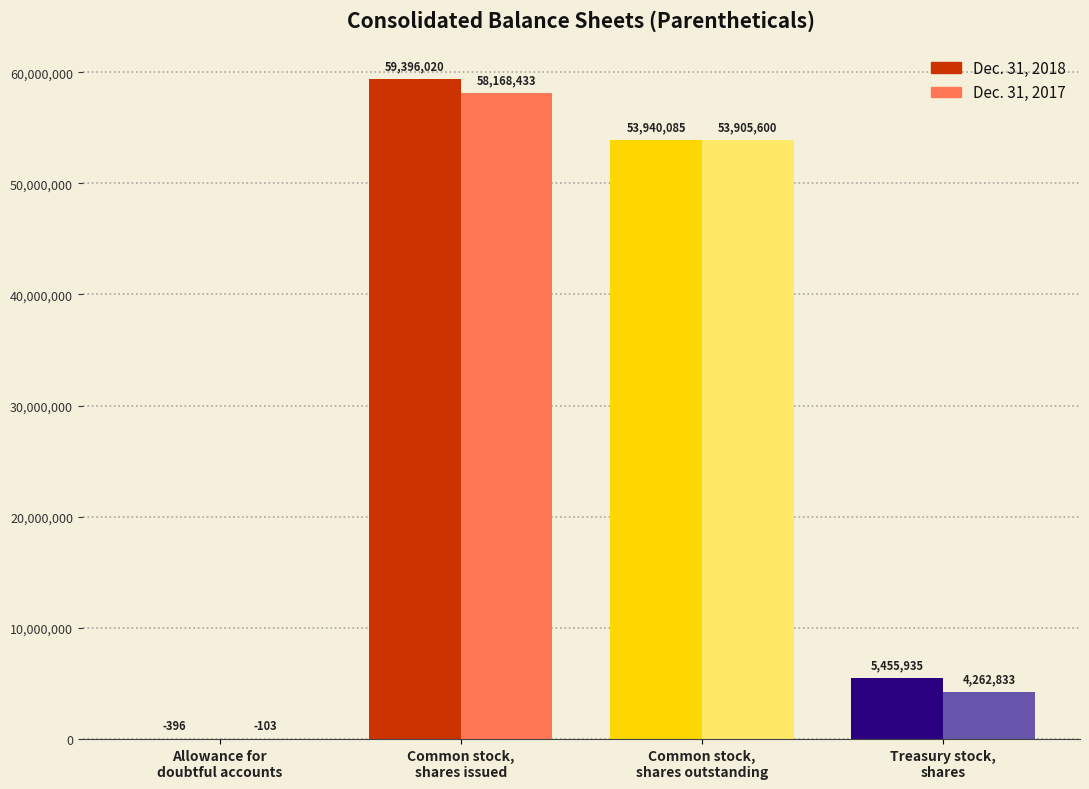

What is the greatest value displayed?

59396020